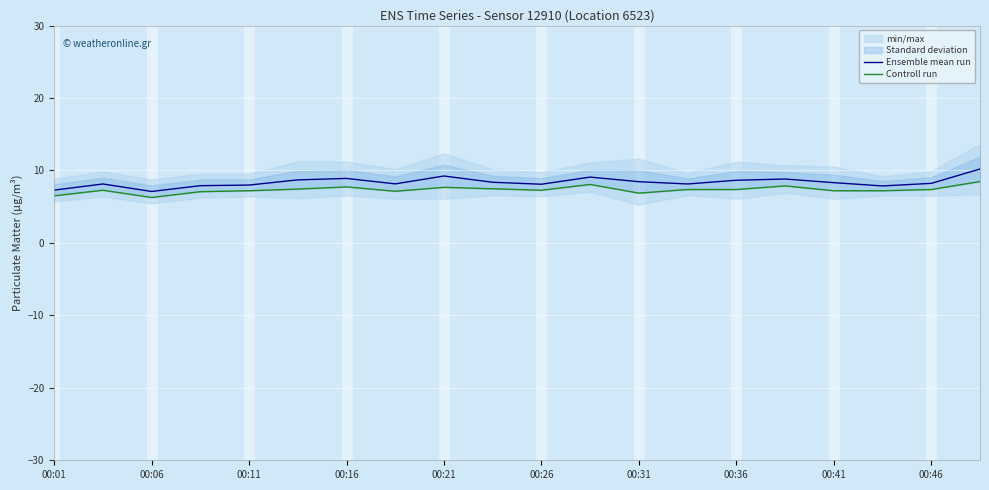

True or false: Ensemble mean run has more than 1 points higher than both neighbors.

True